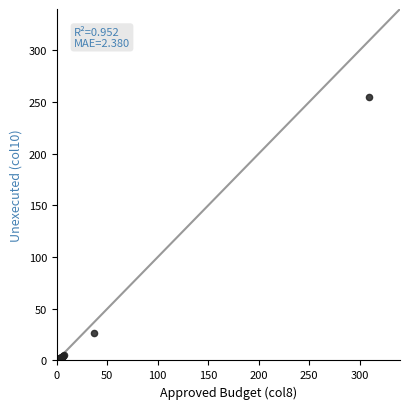

What Y value in the scatter plot is closest to 127?

26.6